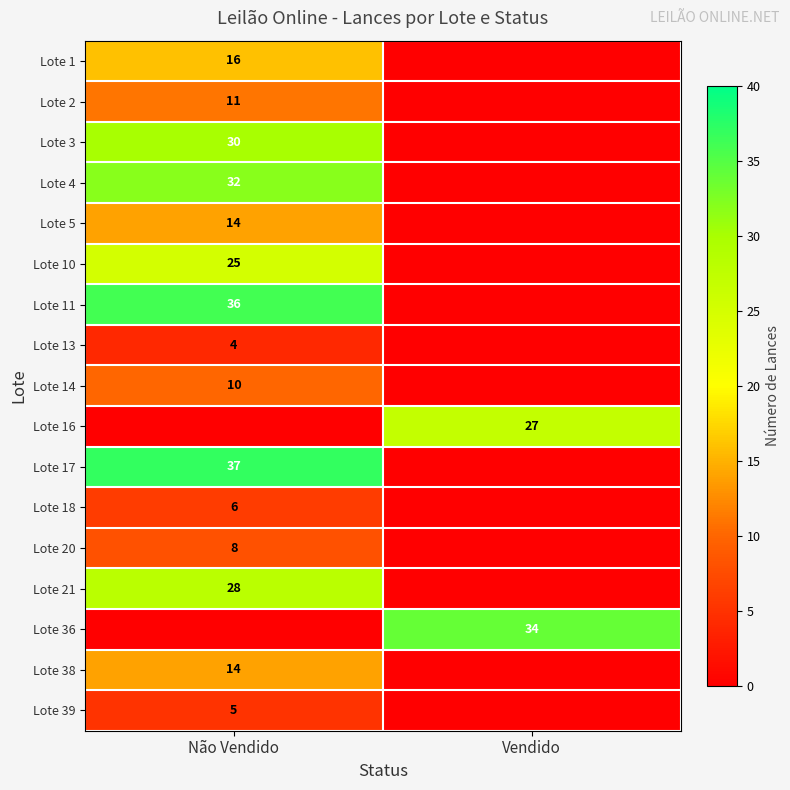

At how many categories does at least one series exceed 15?

2